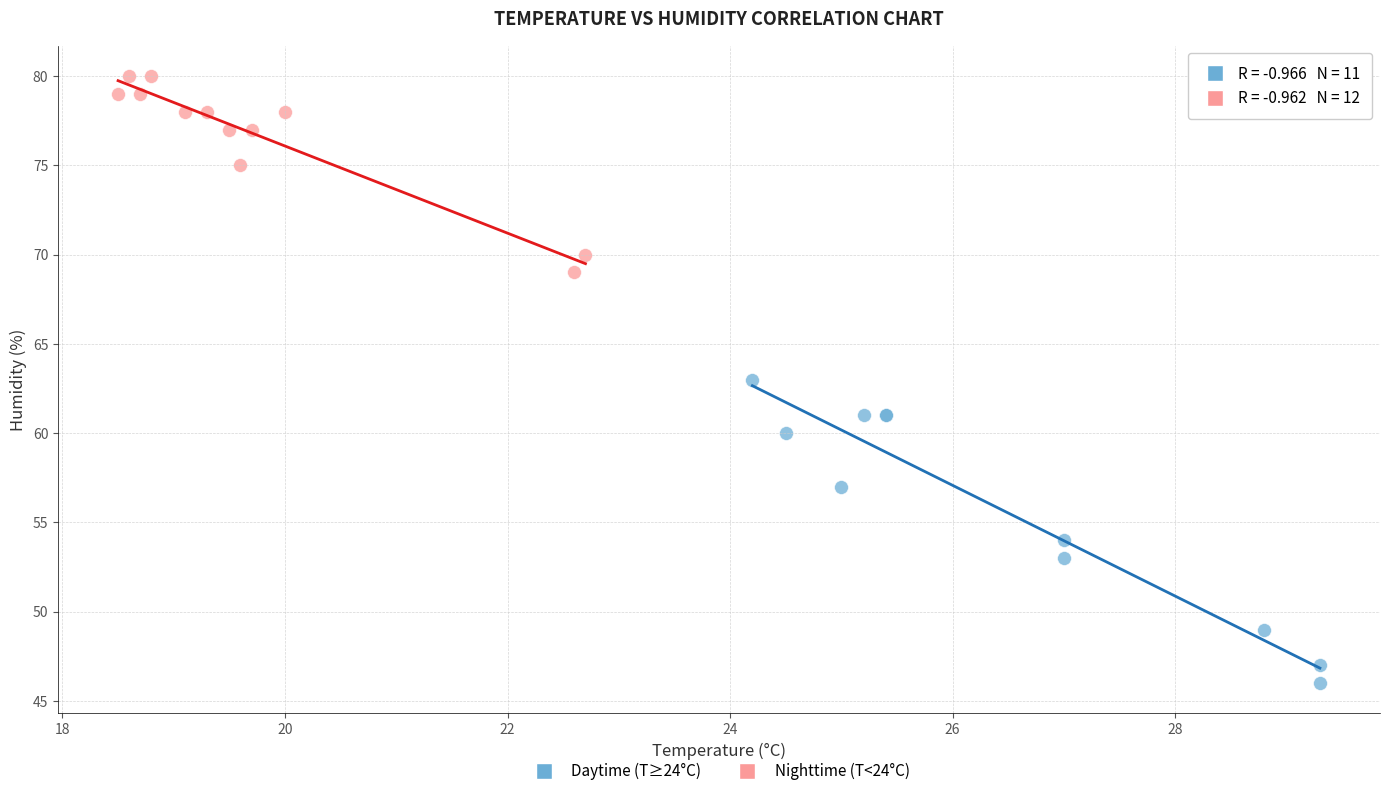

Which series contains the highest Y value?

Nighttime (T<24°C)